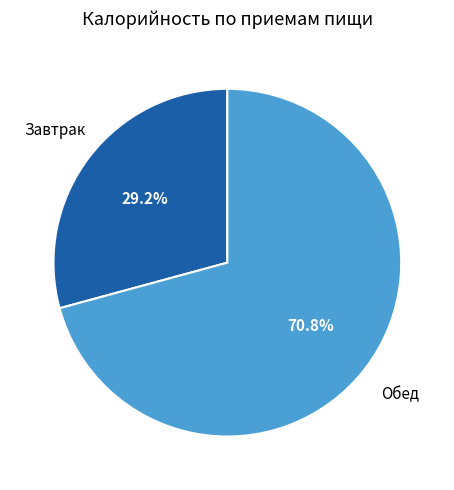

Is the sum of Завтрак and Обед greater than half?

Yes